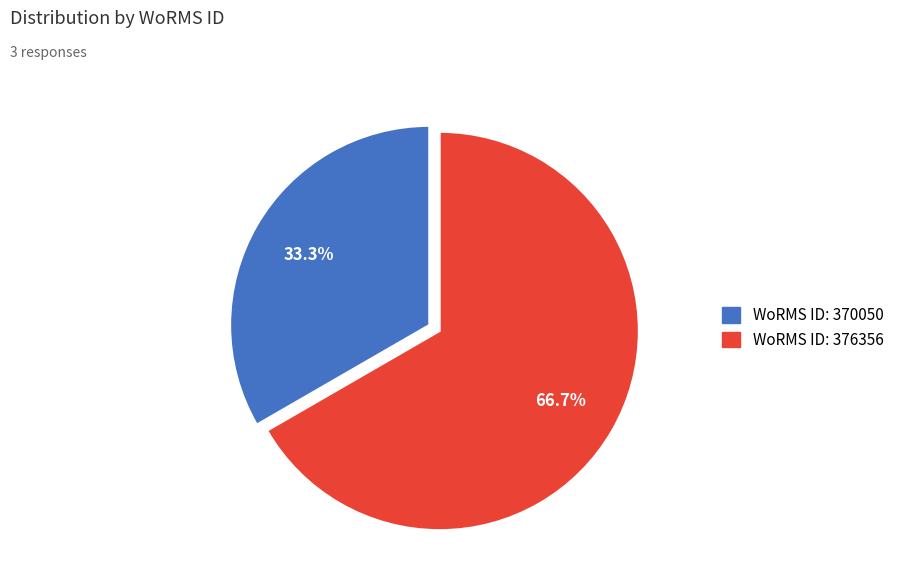

Is there any slice that represents more than half of the pie?

Yes